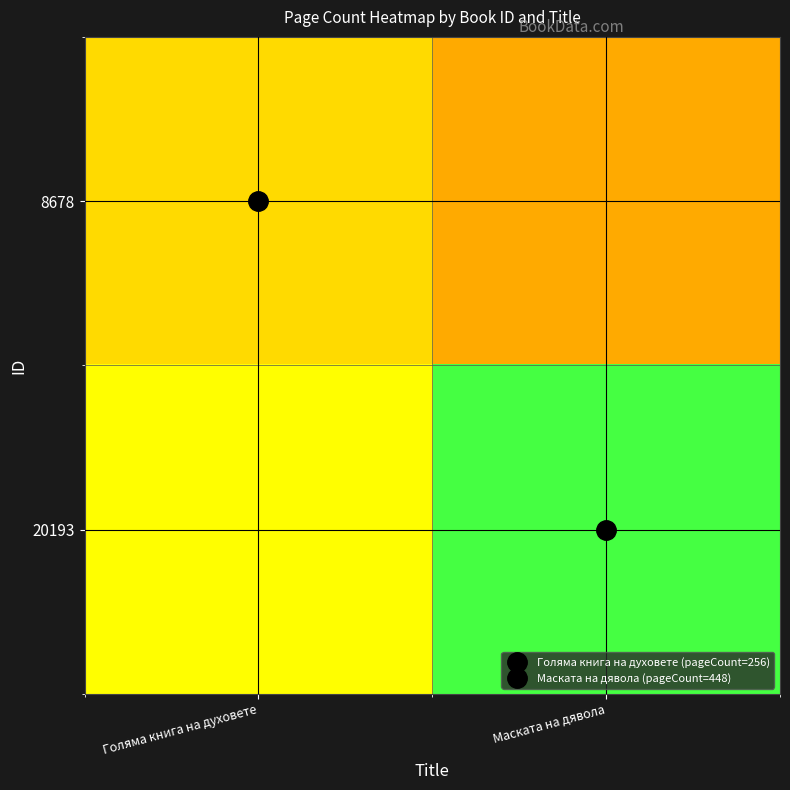

At which category does the chart reach its peak across all series?

Маската на дявола